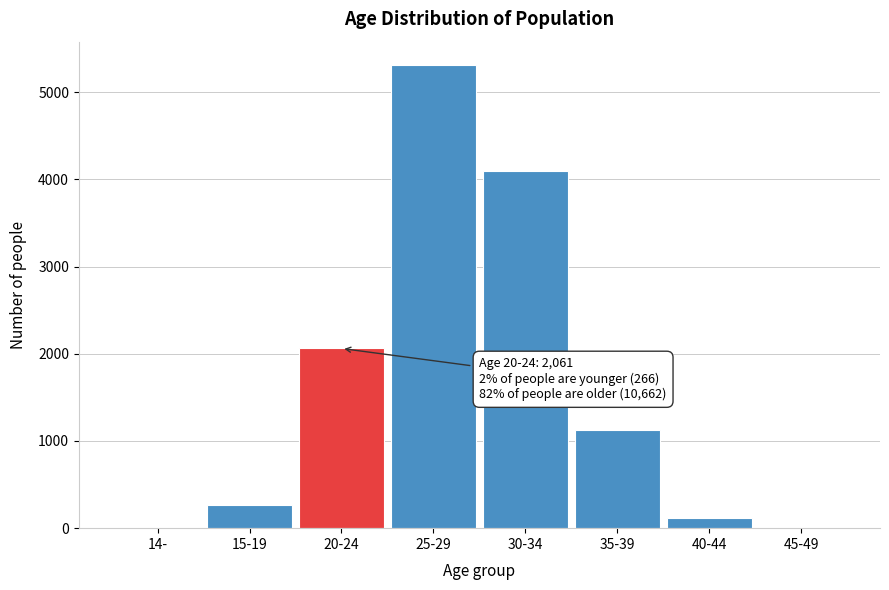

Reading left to right, what are all the values shown in this chart?

14-=2	15-19=264	20-24=2061	25-29=5314	30-34=4099	35-39=1127	40-44=120	45-49=2